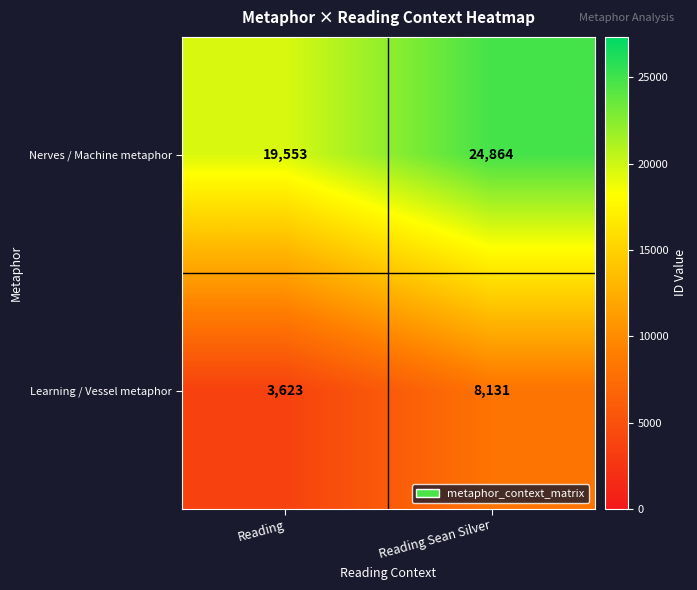

What is the difference between the maximum and minimum values in the Nerves / Machine metaphor series?

5311